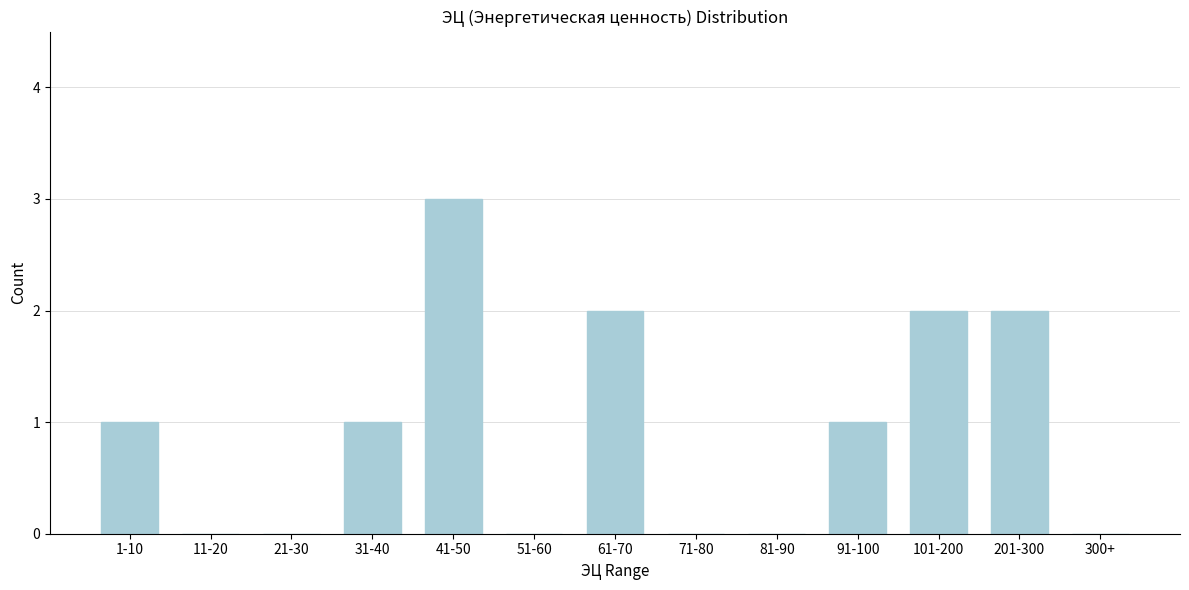

Reading left to right, transcribe all the data shown in this chart.

1-10=1	11-20=0	21-30=0	31-40=1	41-50=3	51-60=0	61-70=2	71-80=0	81-90=0	91-100=1	101-200=2	201-300=2	300+=0